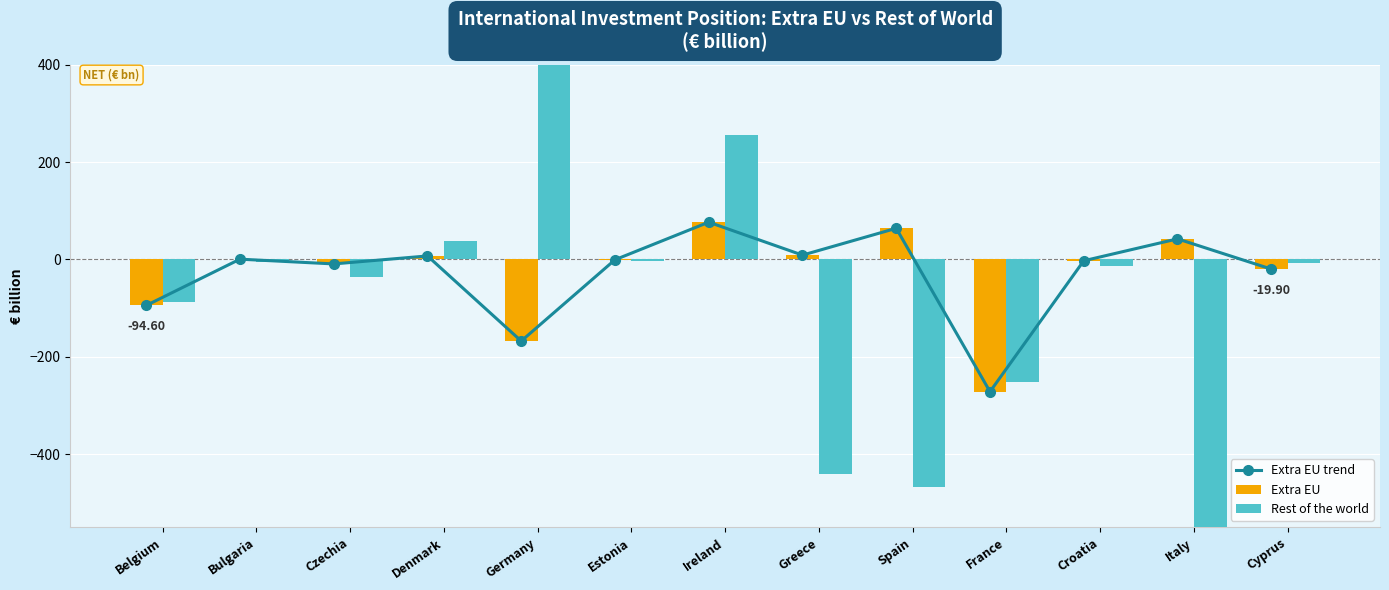

What is the sum of the Rest of the world values at Denmark and Czechia?

3.2